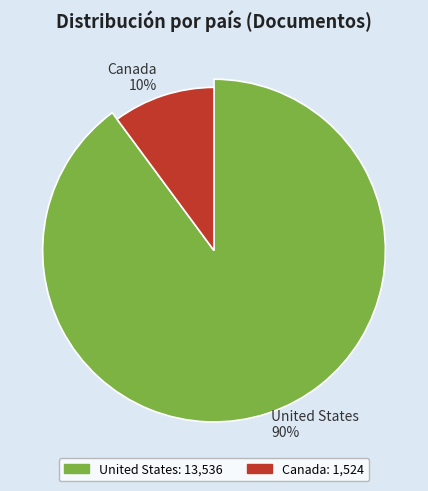

Is it true that United States is 90% of the pie?

True